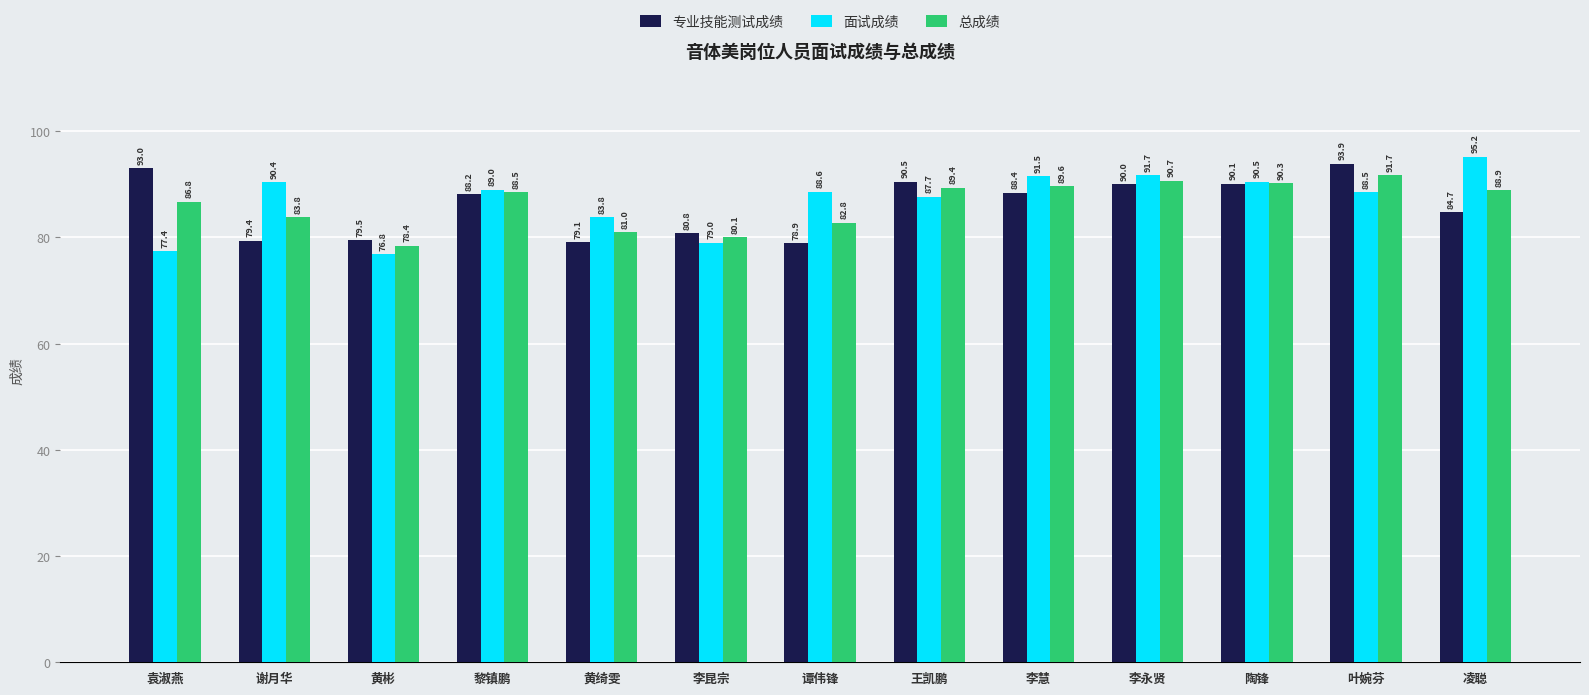

What is the difference between the 专业技能测试成绩 values at 李永贤 and 谭伟锋?

11.1